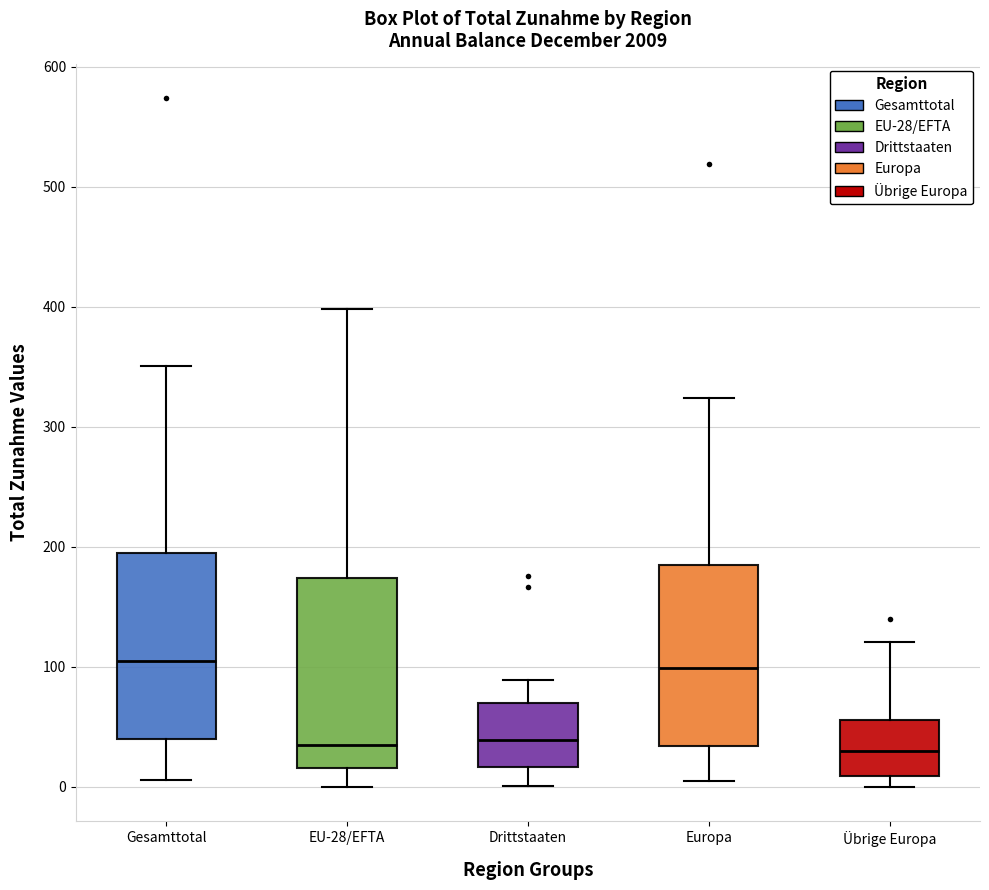

Reading left to right, read every box against the y-axis: the position of its median line, the range the box covers, and the ends of its whiskers. The values are not printed on the chart, so give them approximately, as read against the axis.

Gesamttotal: median 110, box 40 to 200, whiskers 10 to 350
EU-28/EFTA: median 40, box 20 to 170, whiskers 0 to 400
Drittstaaten: median 40, box 20 to 70, whiskers 0 to 90
Europa: median 100, box 30 to 190, whiskers 10 to 320
Übrige Europa: median 30, box 10 to 60, whiskers 0 to 120